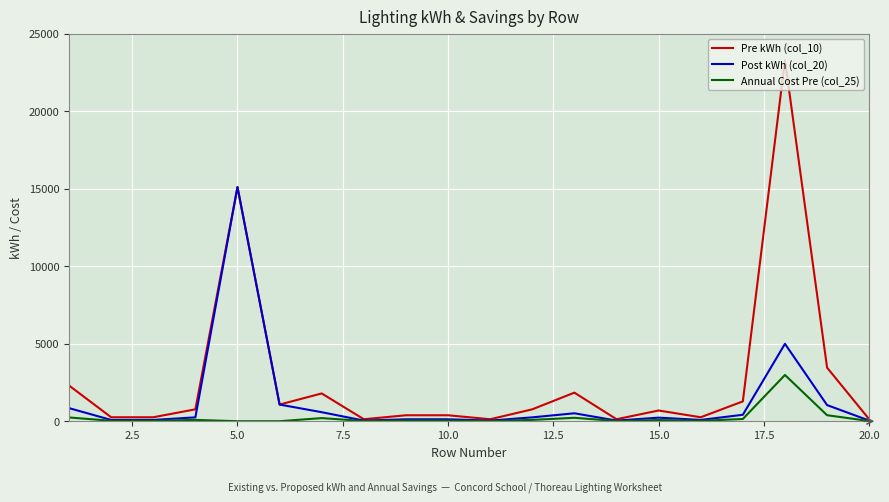

Which series has the largest total across all categories?

Pre kWh (col_10)